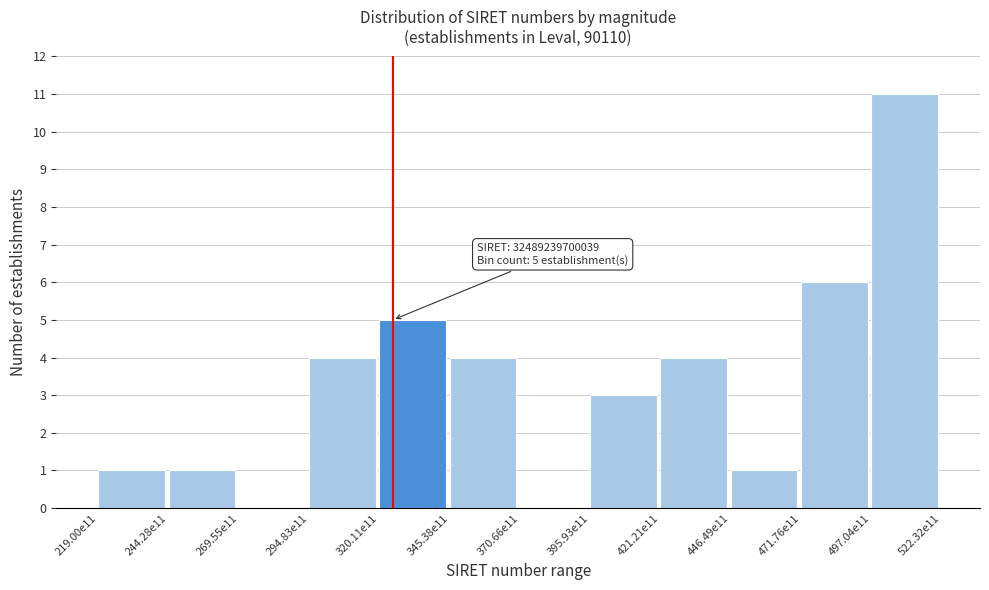

Reading left to right, transcribe all the data shown in this chart.

219.00e11=1	244.28e11=1	269.55e11=0	294.83e11=4	320.11e11=5	345.38e11=4	370.66e11=0	395.93e11=3	421.21e11=4	446.49e11=1	471.76e11=6	497.04e11=11